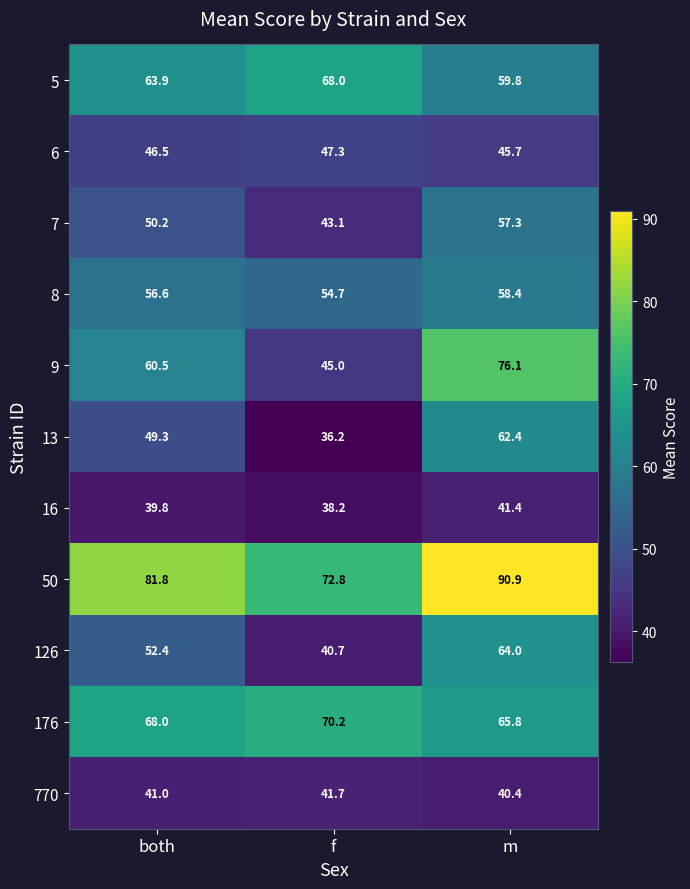

What is the total value across all series at both?

610.0